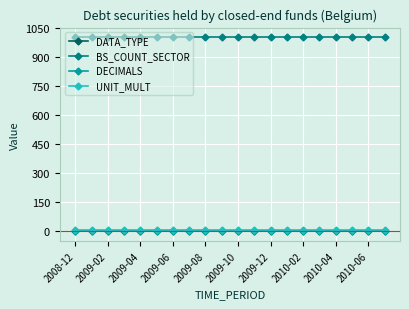

True or false: DECIMALS and BS_COUNT_SECTOR intersect in this chart.

False